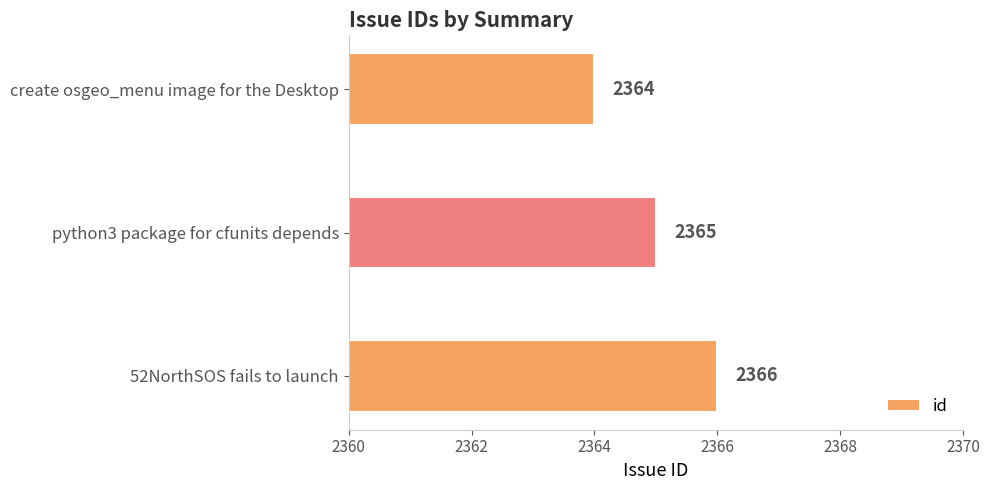

At which label is the value closest to 2365?

python3 package for cfunits depends